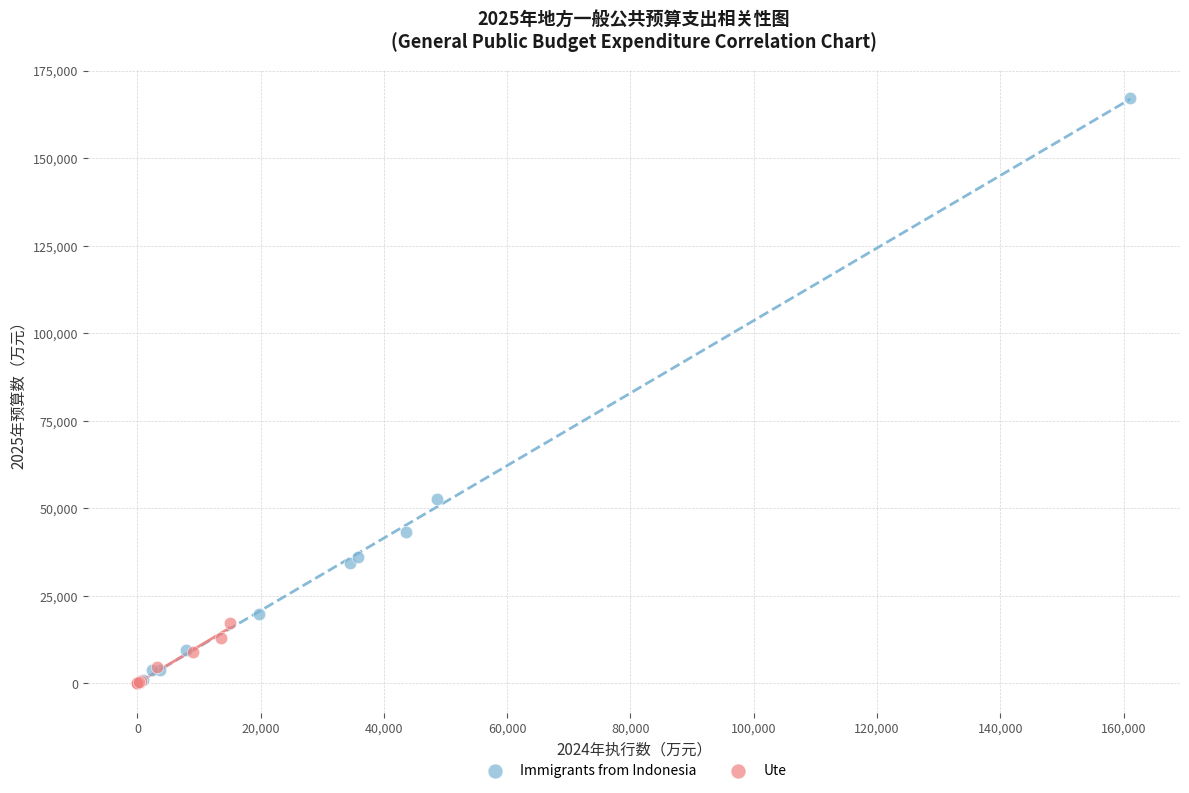

Which series has the widest spread of Y values?

Immigrants from Indonesia